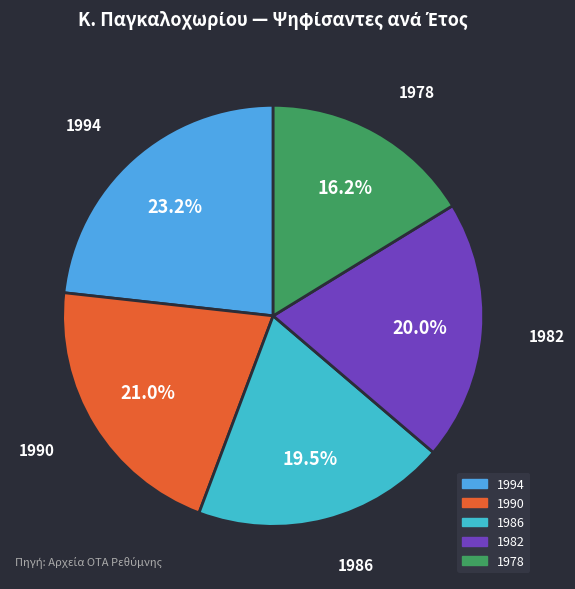

Count the number of slices in the pie.

5